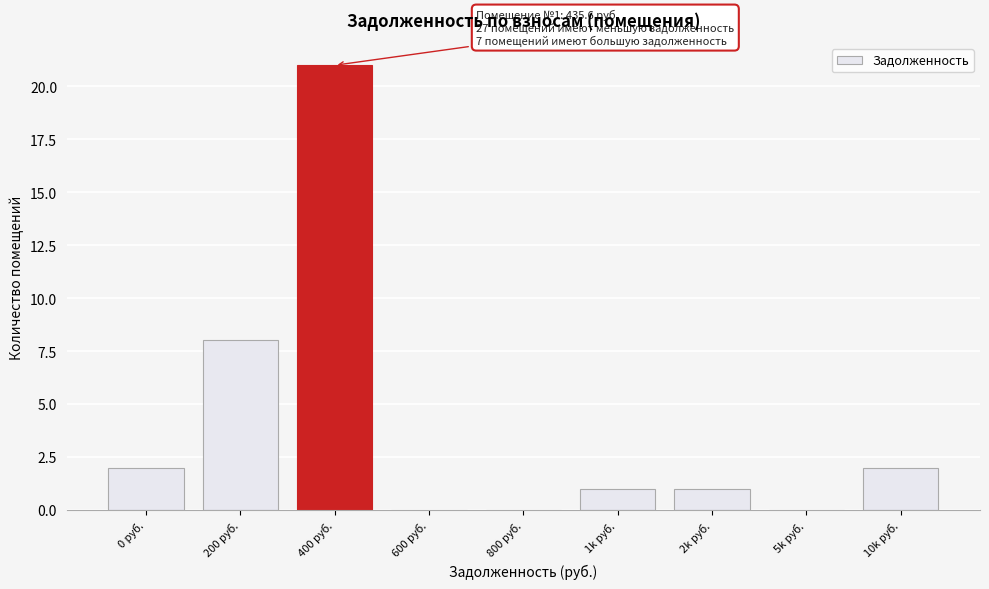

Reading right to left, transcribe all the data shown in this chart.

10k руб.=2	5k руб.=0	2k руб.=1	1k руб.=1	800 руб.=0	600 руб.=0	400 руб.=21	200 руб.=8	0 руб.=2